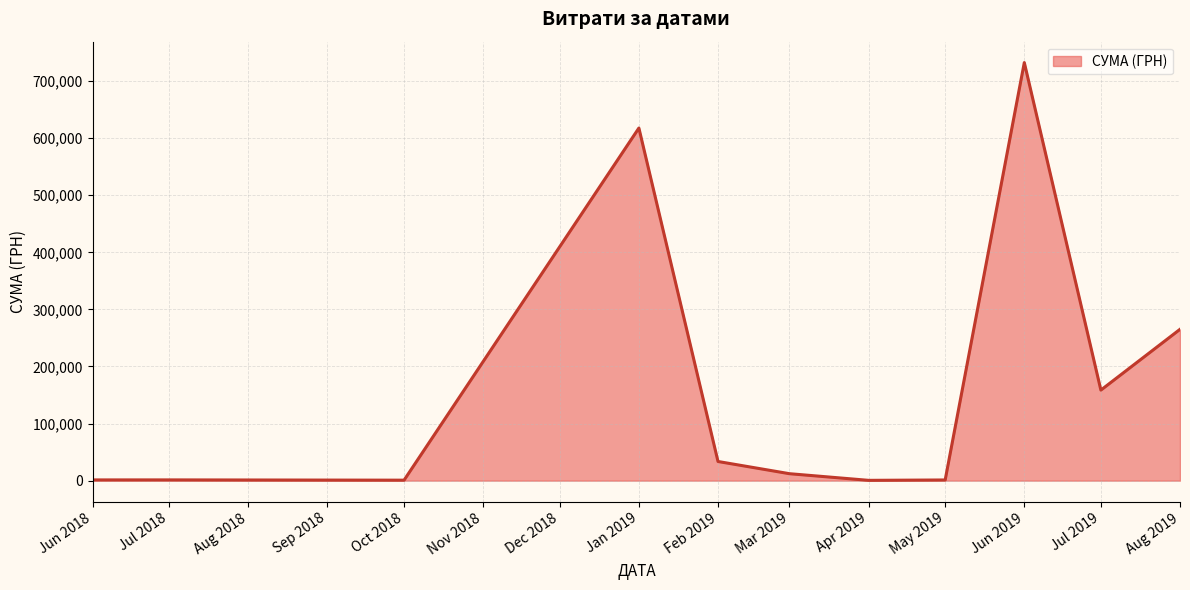

Does the chart have visible grid lines?

Yes